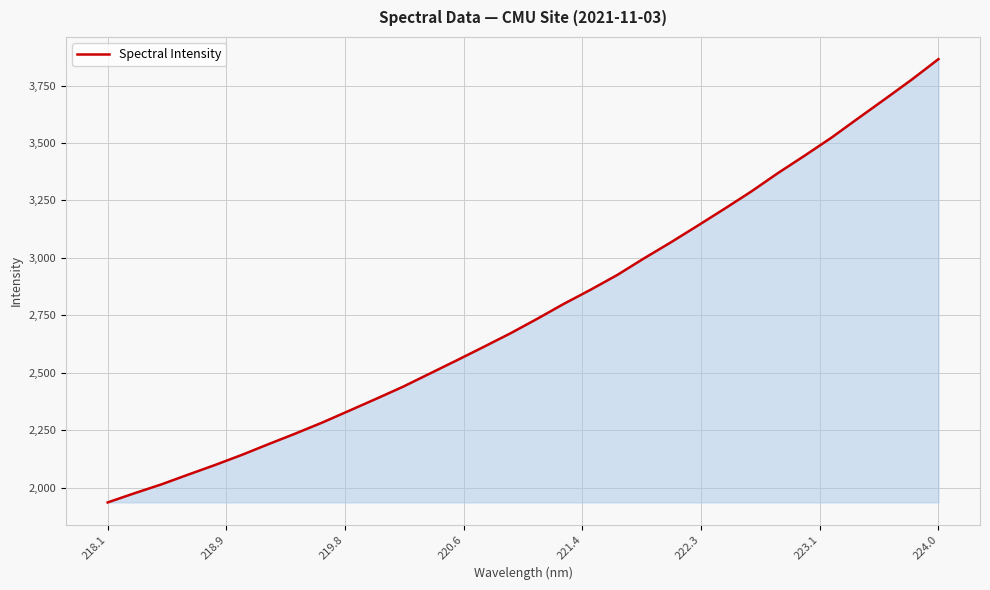

What is the minimum value shown in the chart?

1935.7